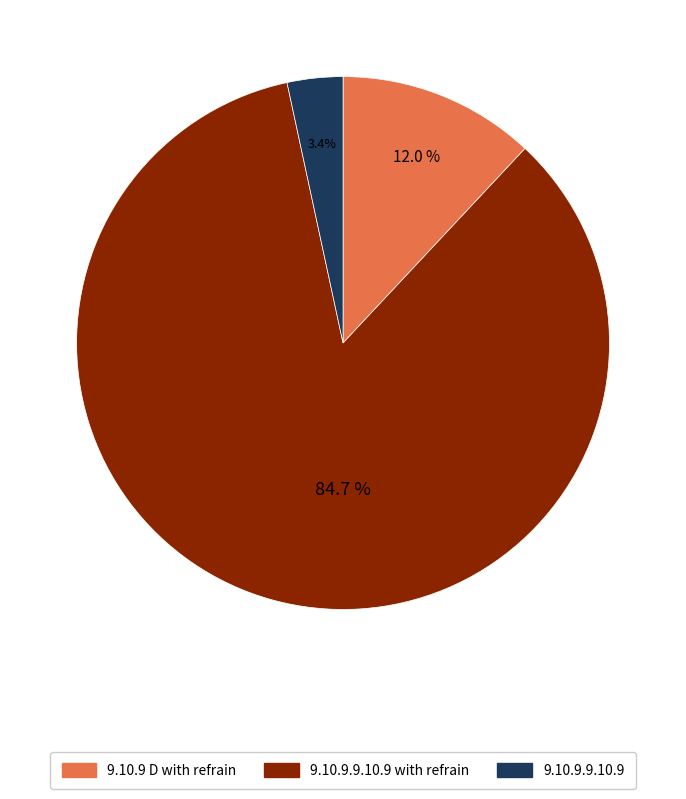

Is there a majority slice in this chart?

Yes